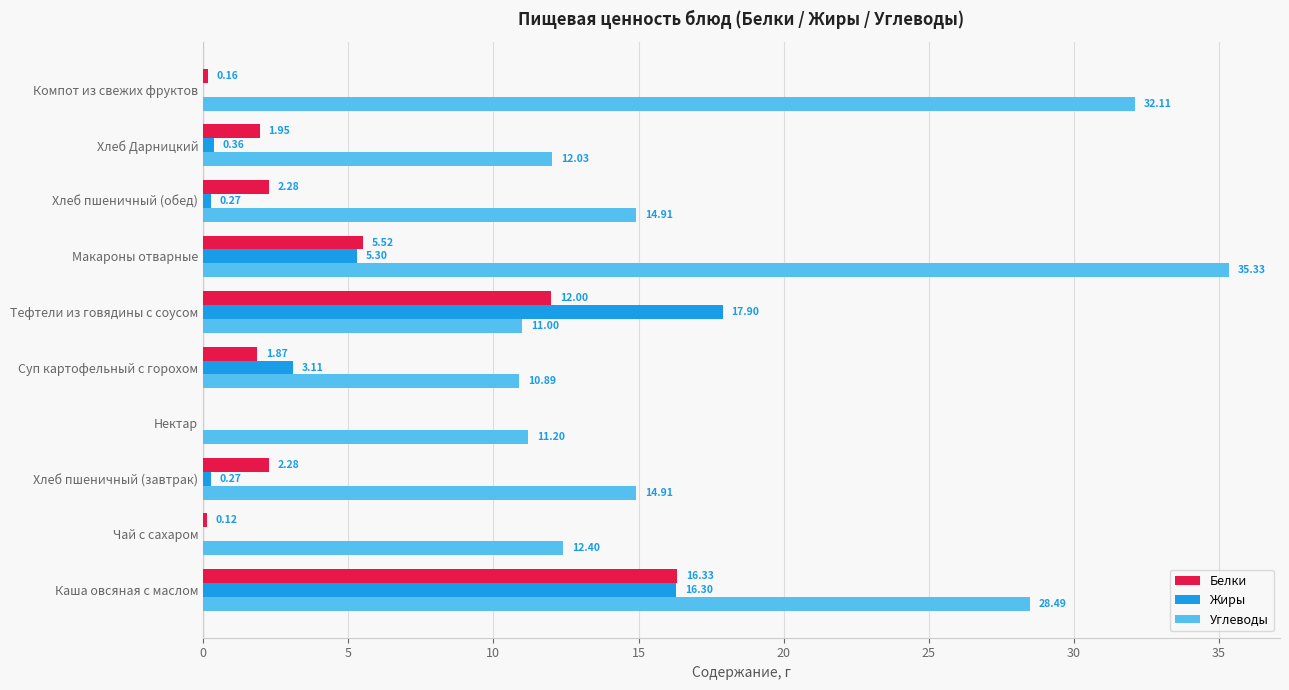

Which category has the highest value across all series?

Макароны отварные